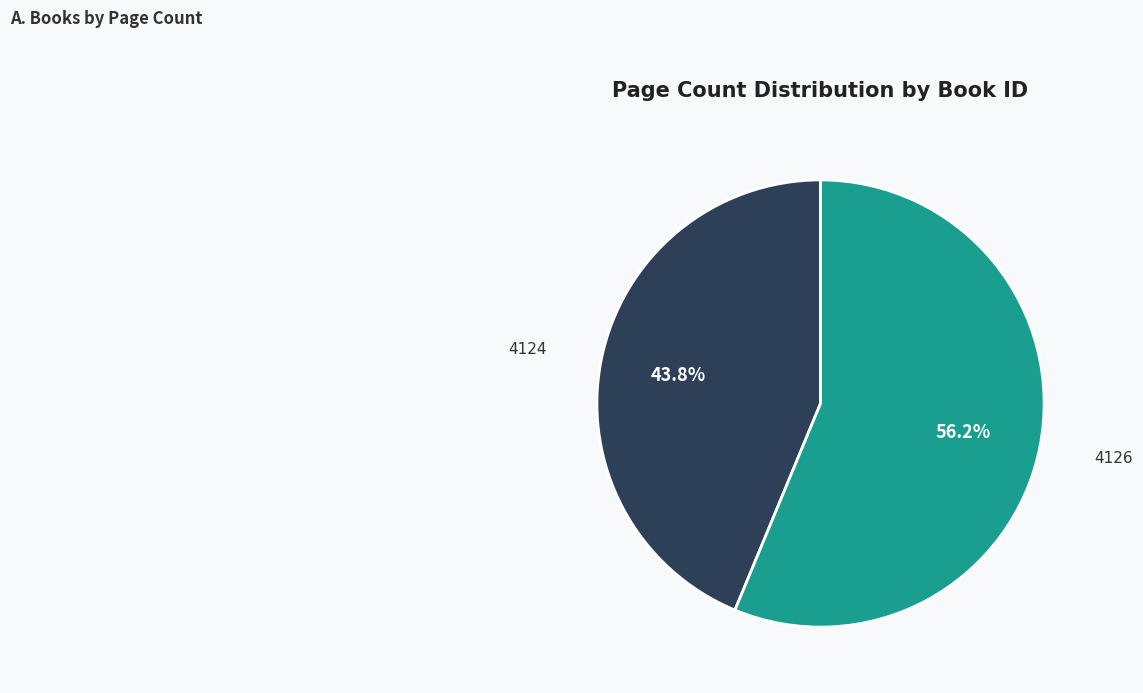

Rank the categories by value from lowest to highest.

4124, 4126